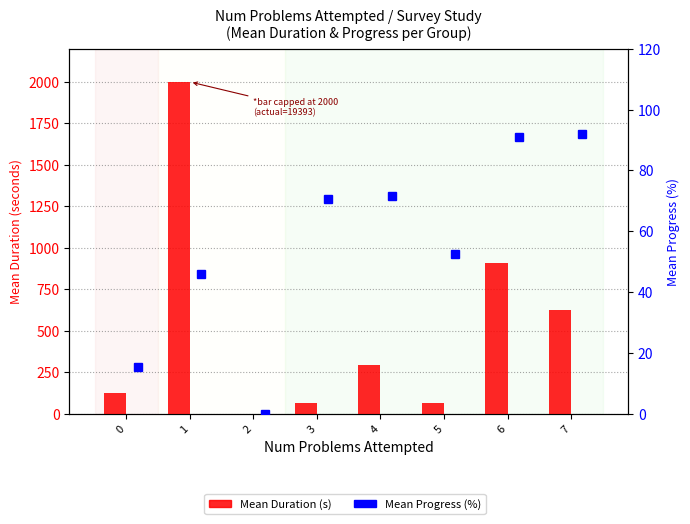

Rank the series by their average value, from highest to lowest.

Mean Duration (s), Mean Progress (%)